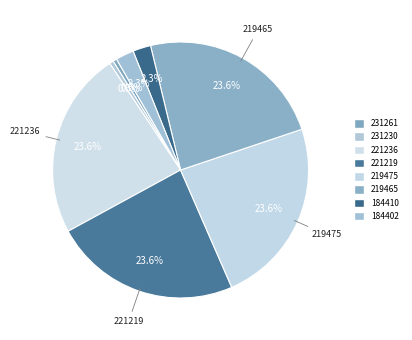

How many segments does this pie chart have?

8